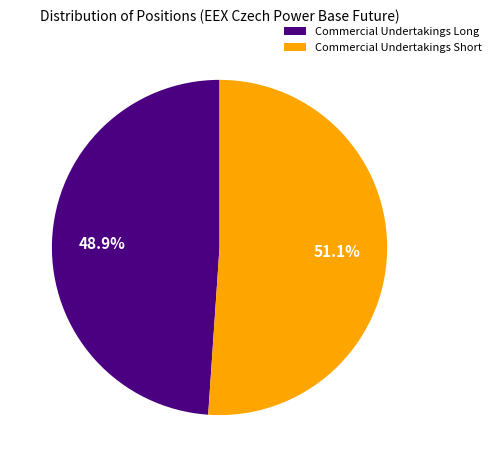

True or false: Commercial Undertakings Short accounts for 51% of the total.

True